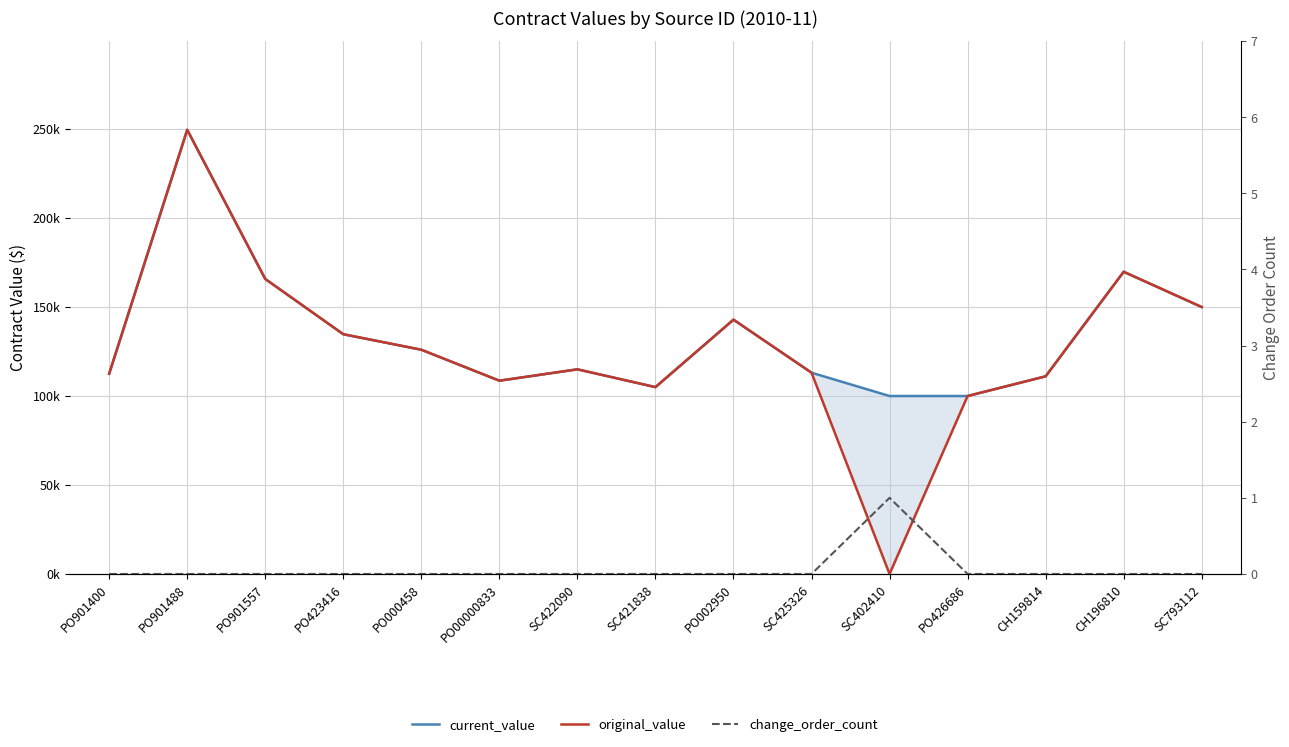

What is the total value across all series at SC425326?

226196.0